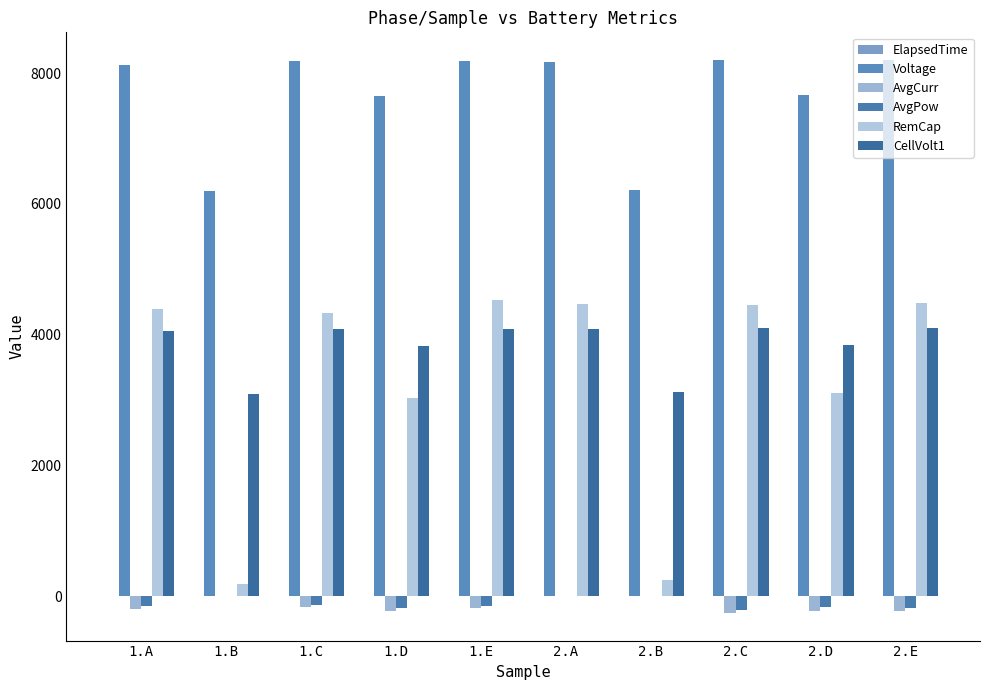

What is the sum of the CellVolt1 values at 1.E and 2.D?

7929.0